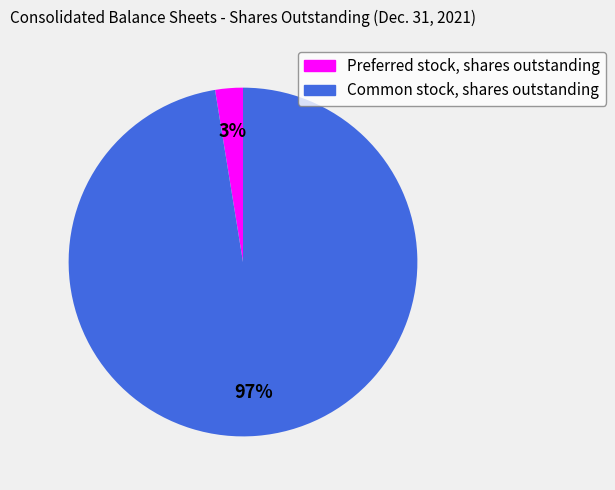

Rank the categories by value from highest to lowest.

Common stock, shares outstanding, Preferred stock, shares outstanding